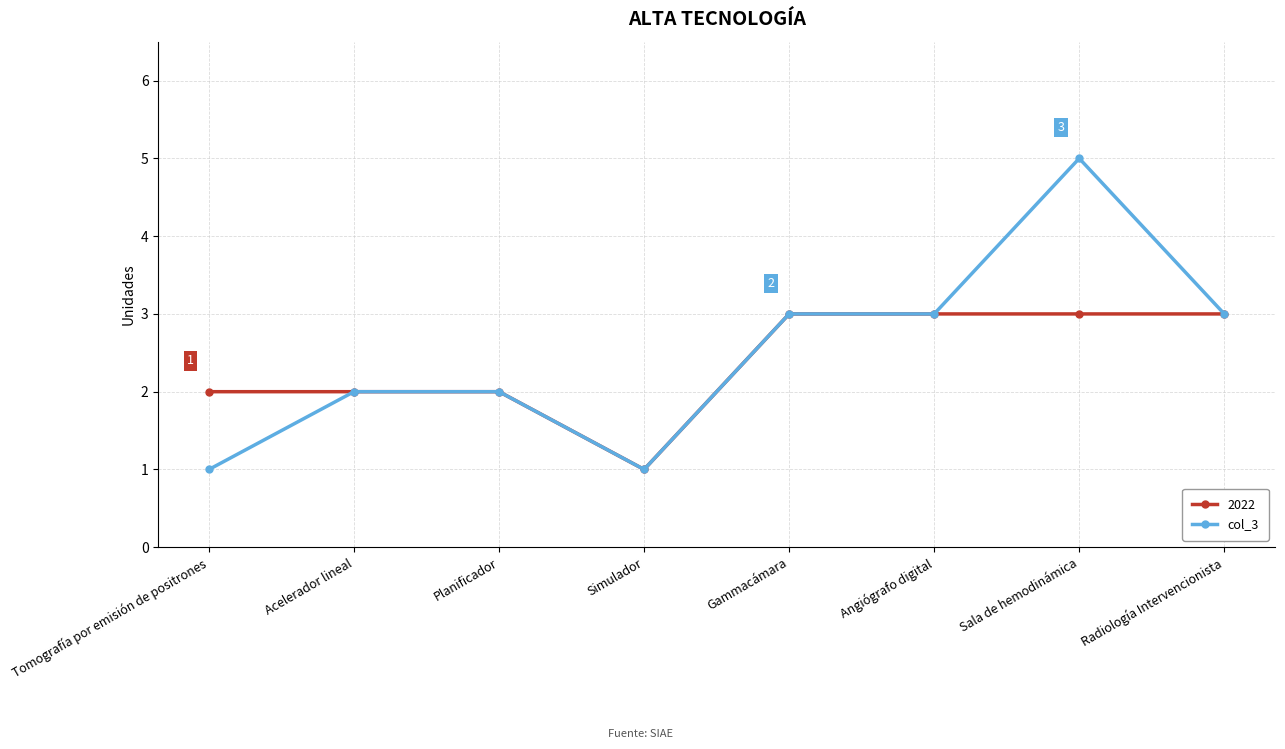

What position from the right is Gammacámara?

4